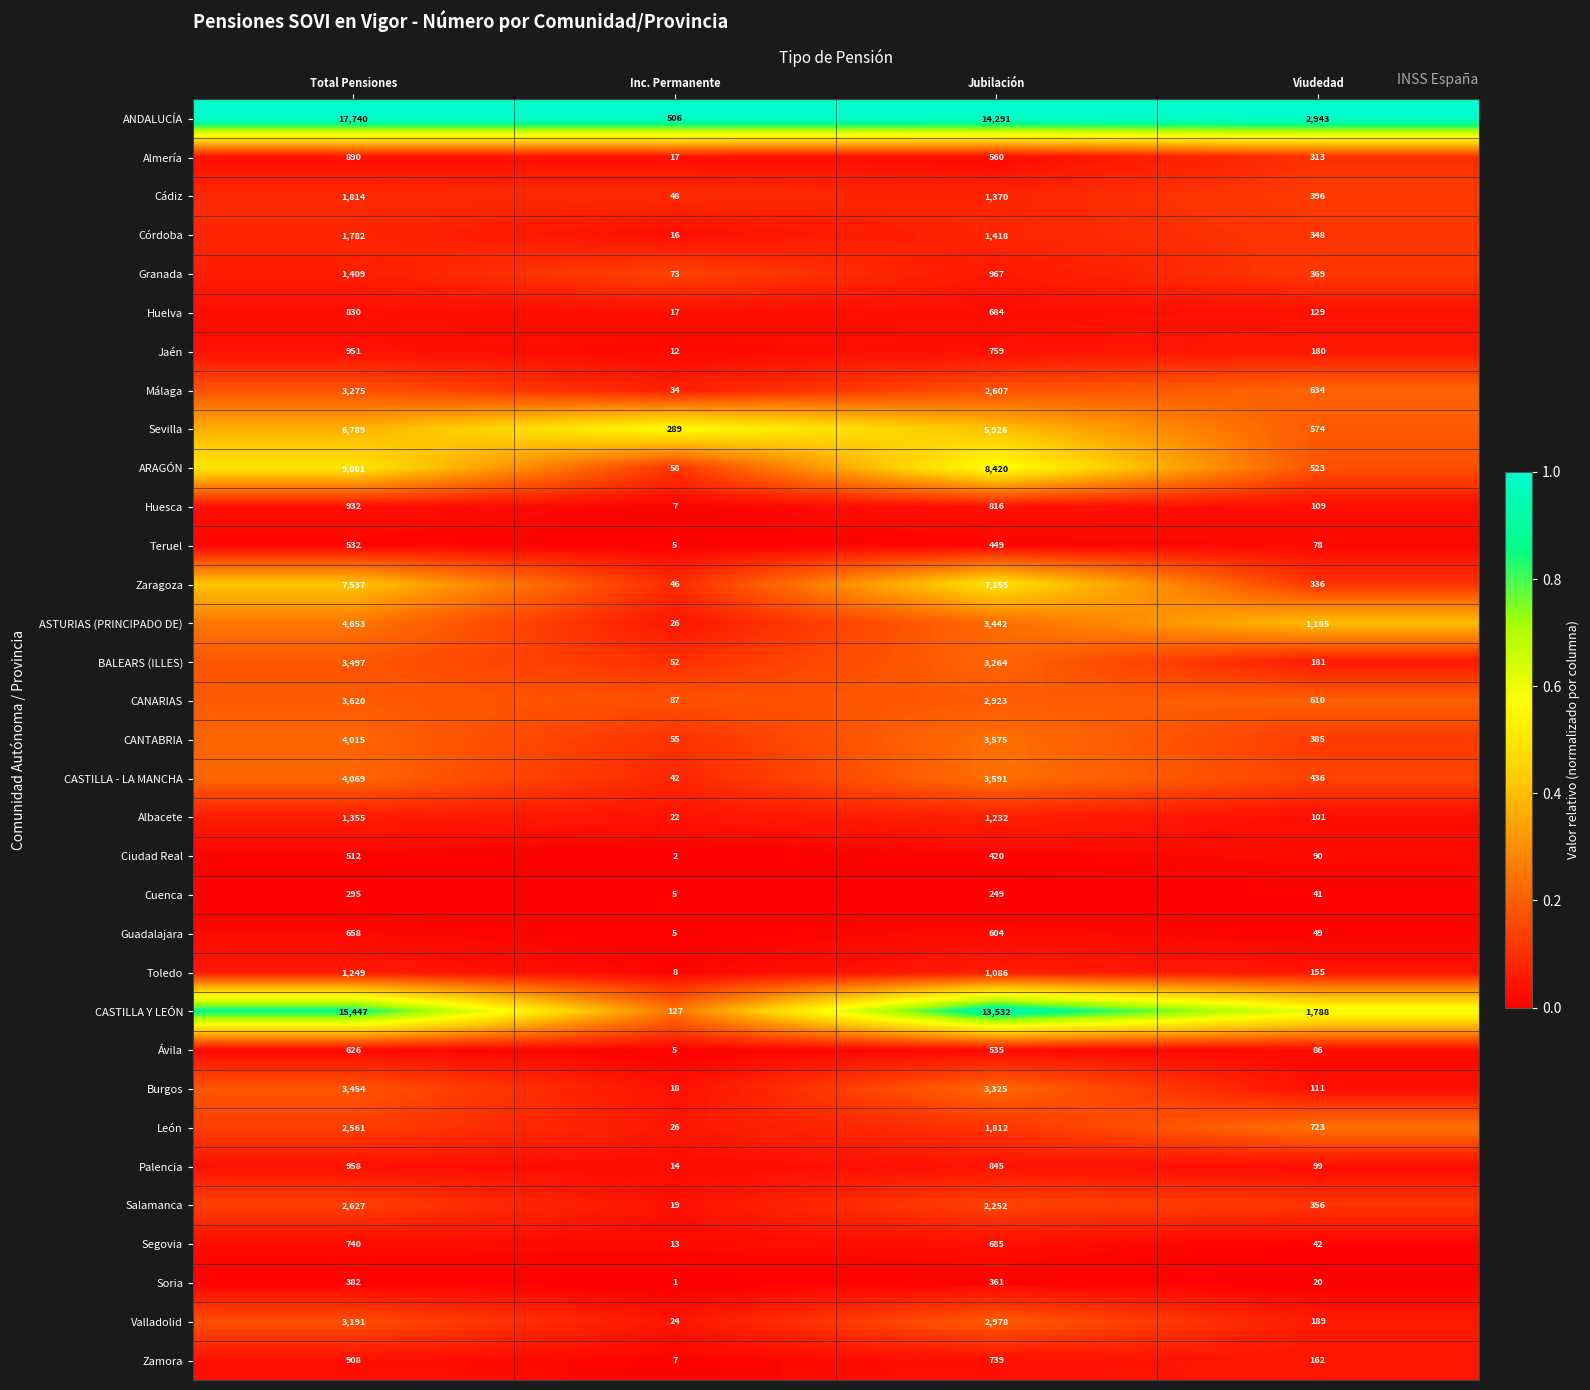

Which series has the largest range (max minus min)?

ANDALUCÍA